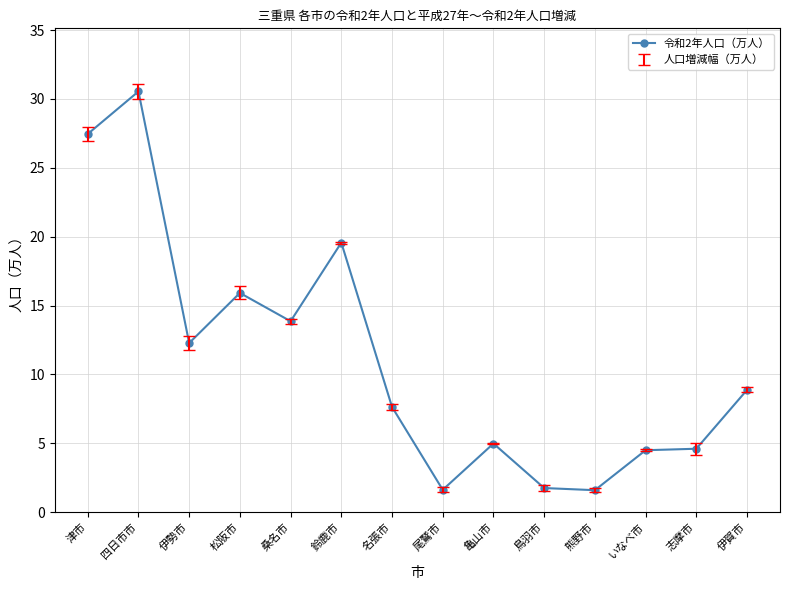

How many categories are shown in the chart?

14